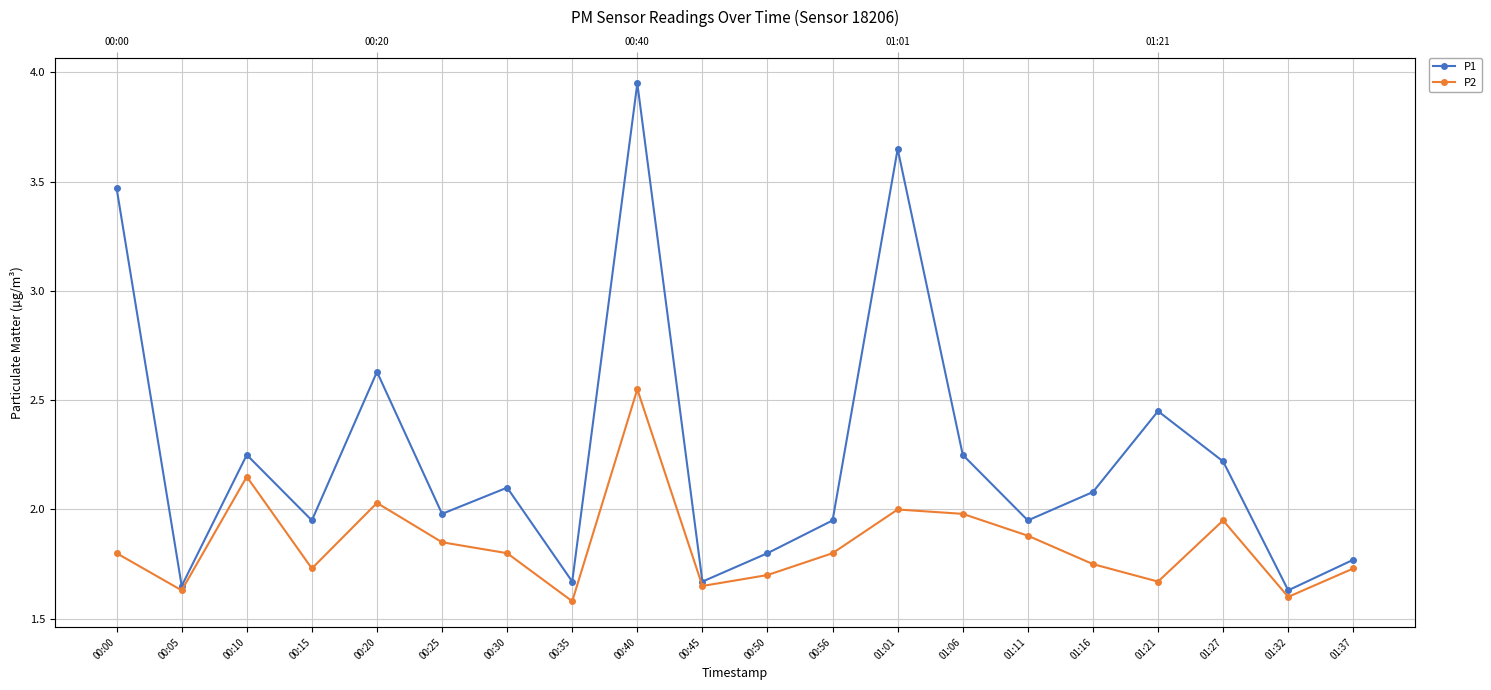

Which series changed the most between 00:40 and 01:01?

P2